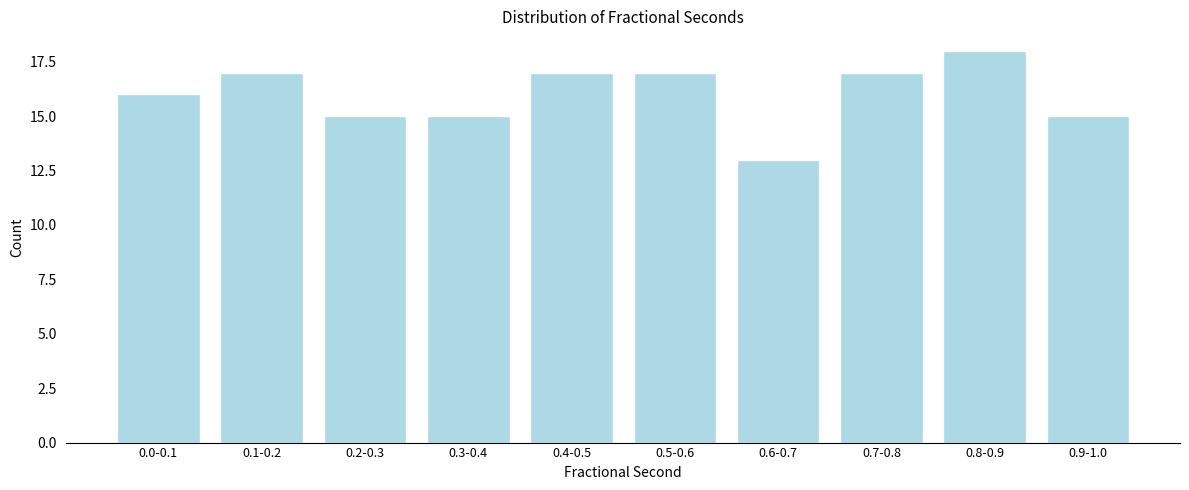

Reading right to left, extract all data points from this chart.

0.9-1.0=15	0.8-0.9=18	0.7-0.8=17	0.6-0.7=13	0.5-0.6=17	0.4-0.5=17	0.3-0.4=15	0.2-0.3=15	0.1-0.2=17	0.0-0.1=16